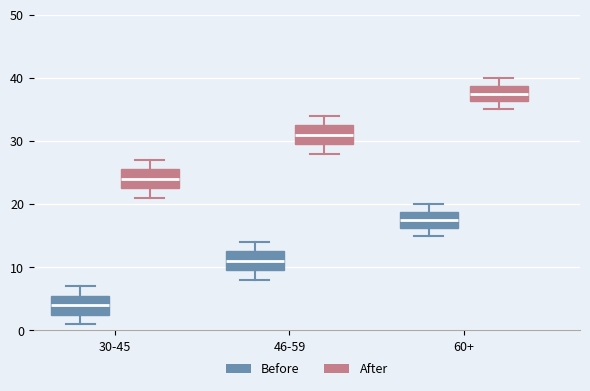

Reading left to right, transcribe this box plot: for each box, give where its median line is, the range the box spans, and where its two whiskers end, as read against the y-axis. The values are not printed on the chart, so give them approximately, as read against the axis.

30-45 (Before): median 4, box 3 to 6, whiskers 1 to 7
30-45 (After): median 24, box 23 to 26, whiskers 21 to 27
46-59 (Before): median 11, box 10 to 13, whiskers 8 to 14
46-59 (After): median 31, box 30 to 33, whiskers 28 to 34
60+ (Before): median 18, box 16 to 19, whiskers 15 to 20
60+ (After): median 38, box 36 to 39, whiskers 35 to 40